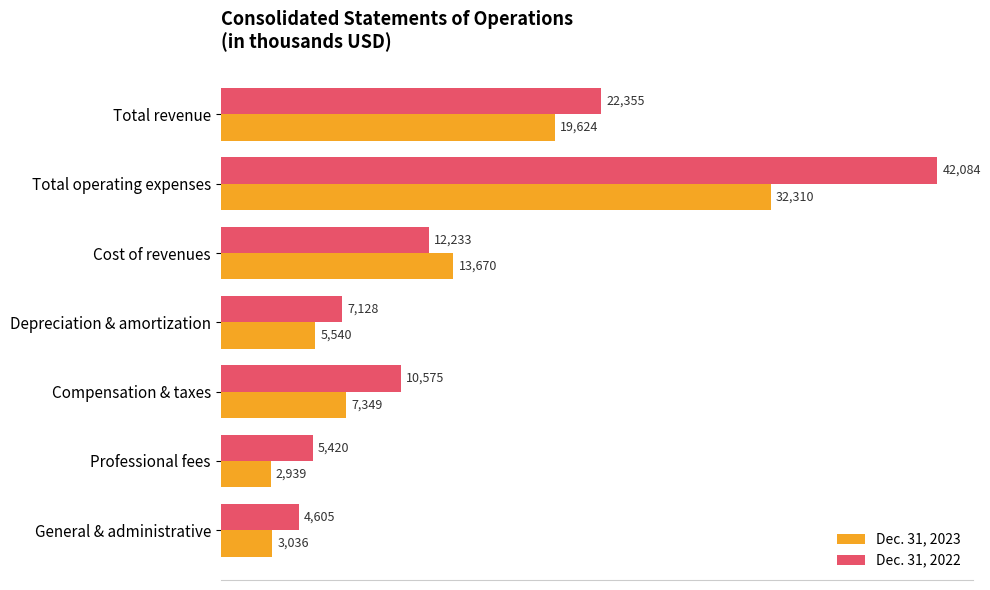

What are all the series names shown in the legend?

Dec. 31, 2023, Dec. 31, 2022